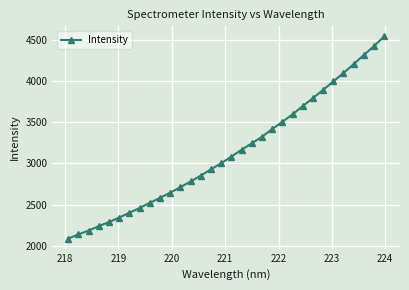

What is the difference between the maximum and minimum values?

2456.4